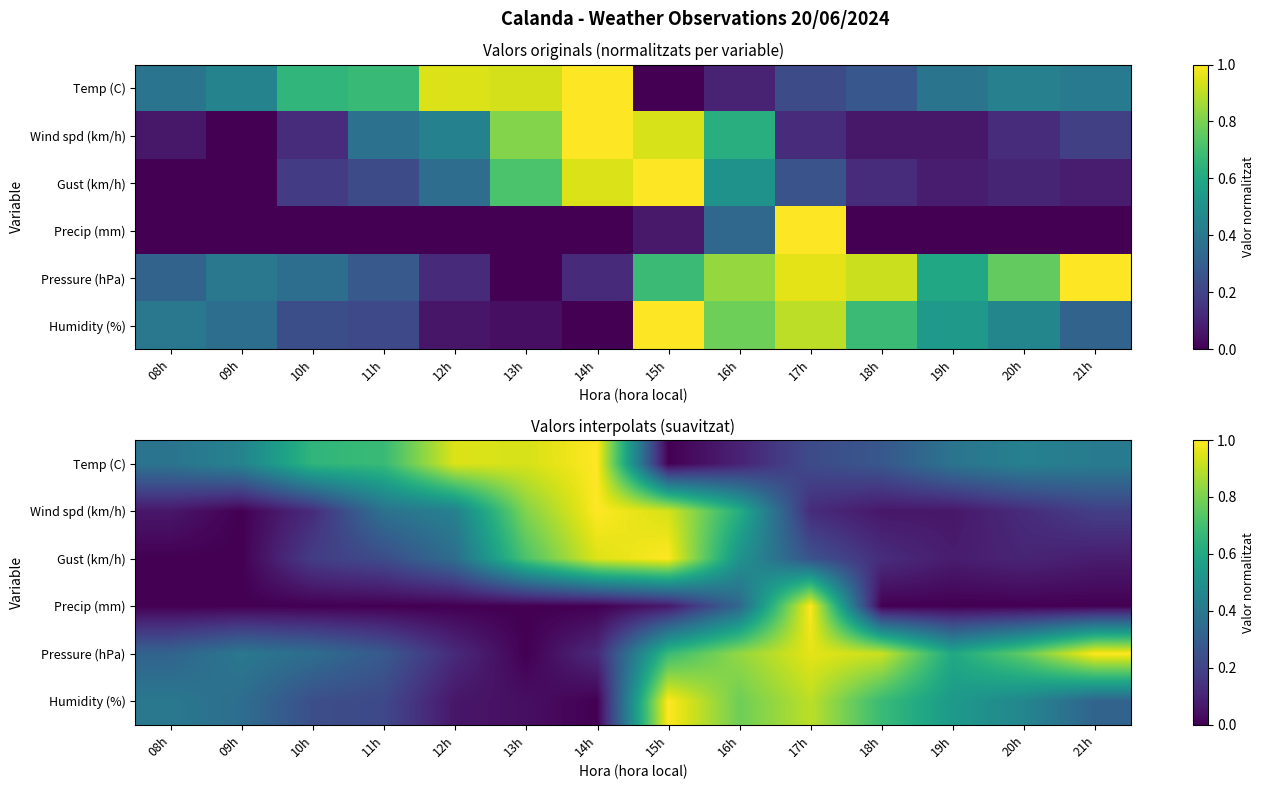

At which category is the sum across all series the highest?

15h